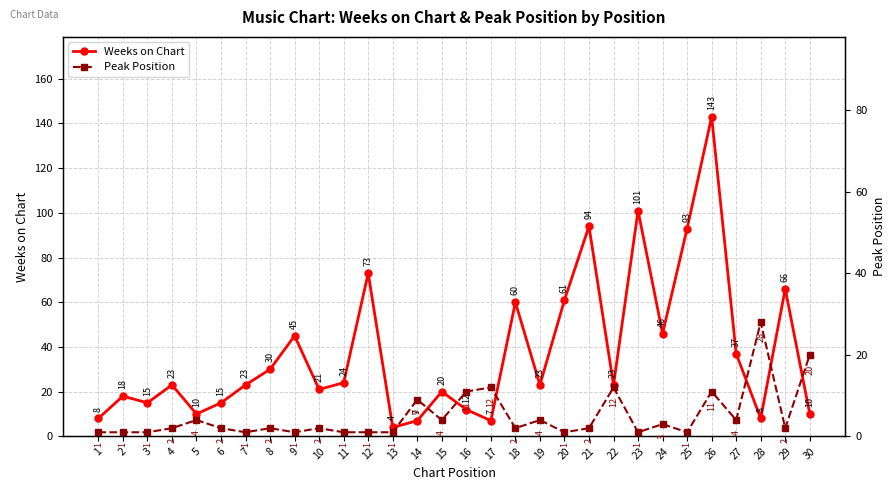

At which category is the sum across all series the highest?

26